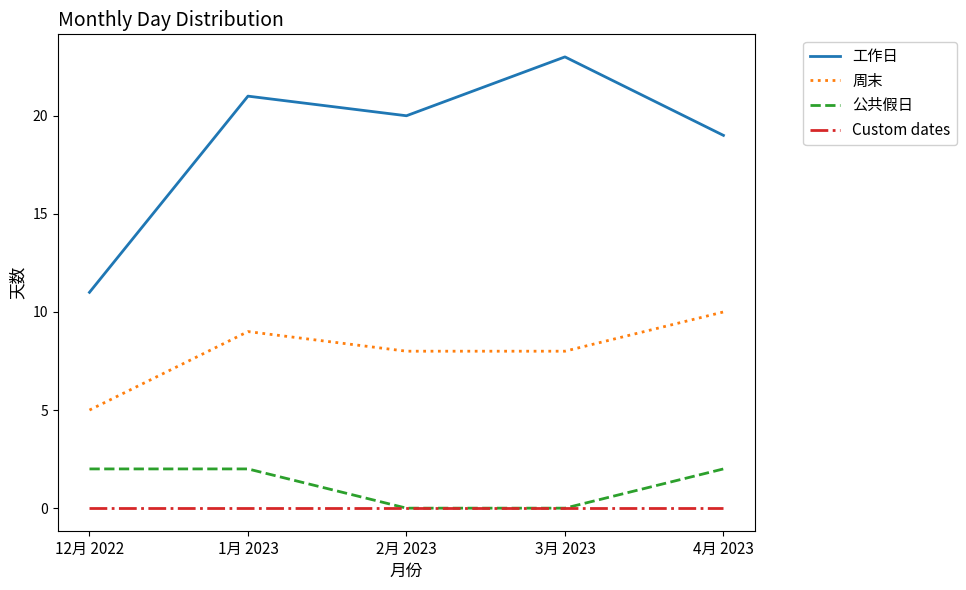

How many lines are shown in the chart?

4